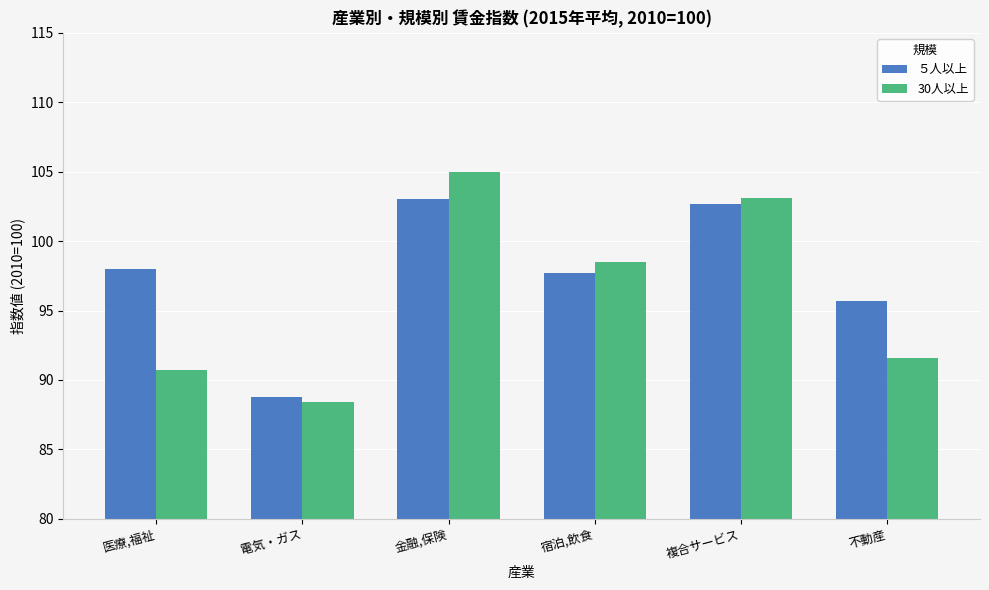

What are all the series names shown in the legend?

５人以上, 30人以上